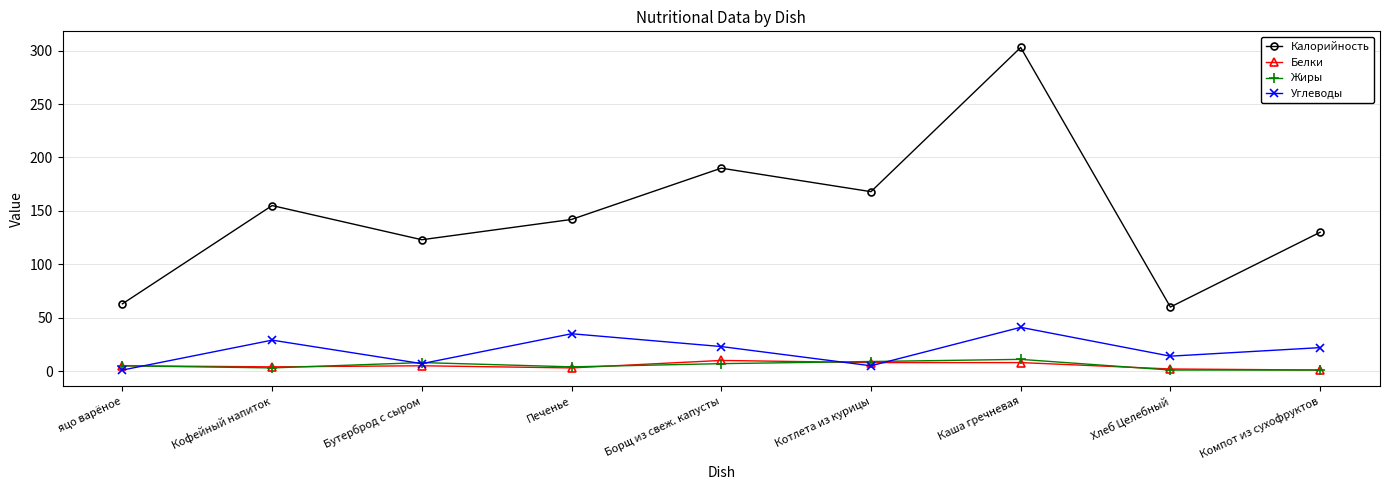

What is the label of the 7th point from the left?

Каша гречневая